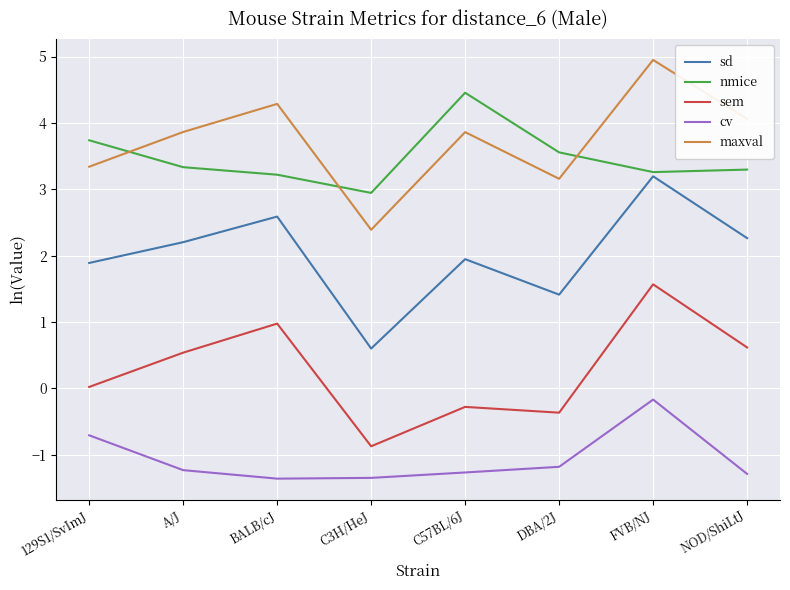

What is the average value of the maxval series?

3.7